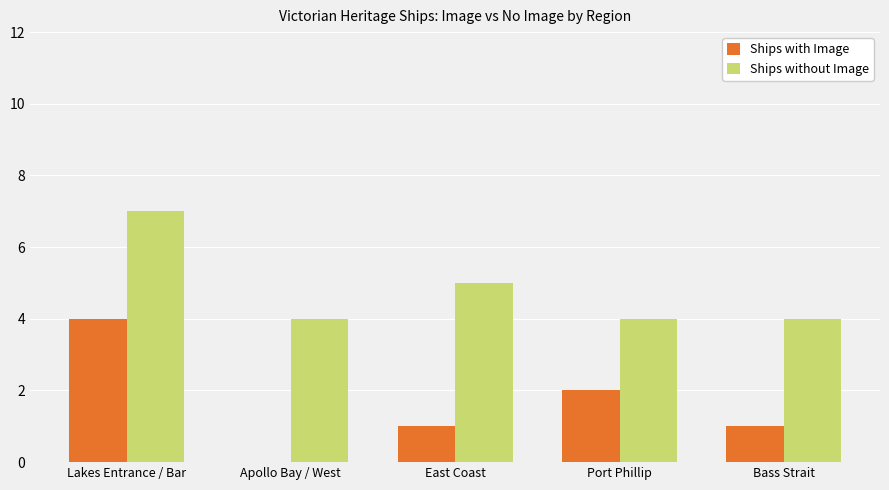

What is the sum of all Ships without Image values?

24